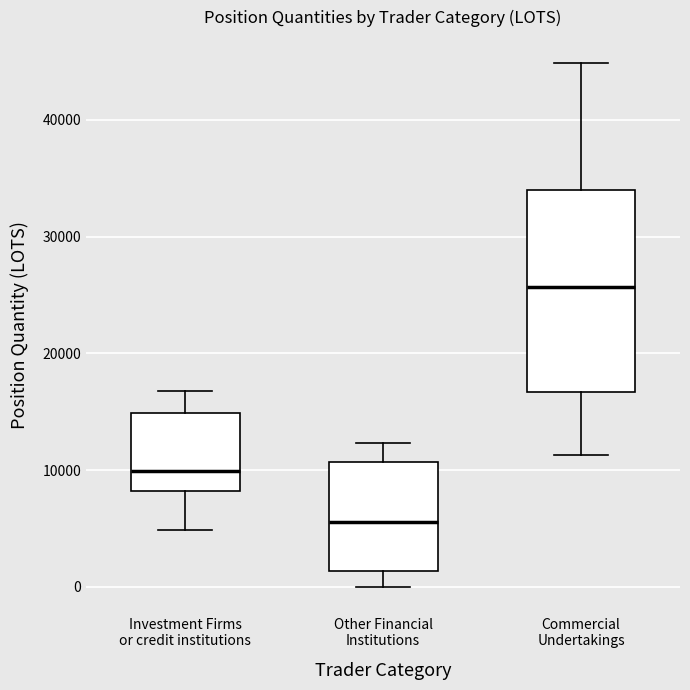

Which box has the highest median line?

Commercial Undertakings